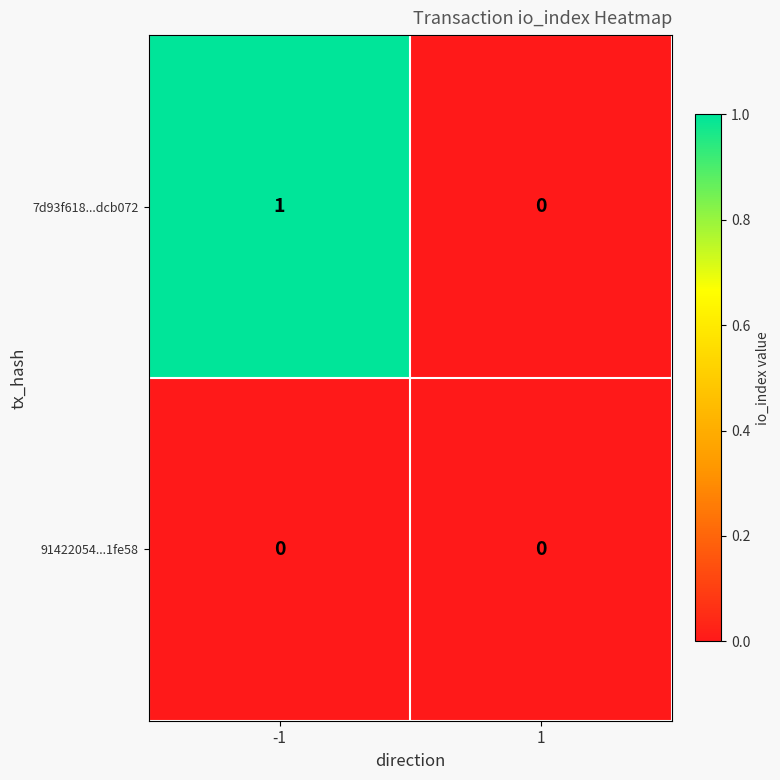

Rank the series by their maximum value, from highest to lowest.

7d93f618...dcb072, 91422054...1fe58